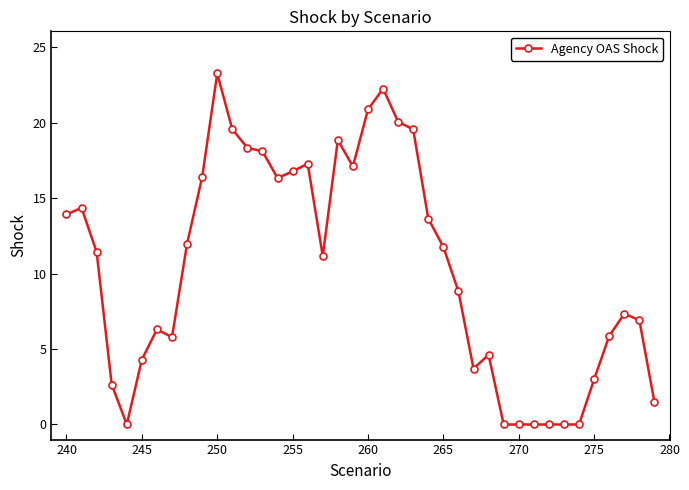

Count the number of data series in this chart.

1